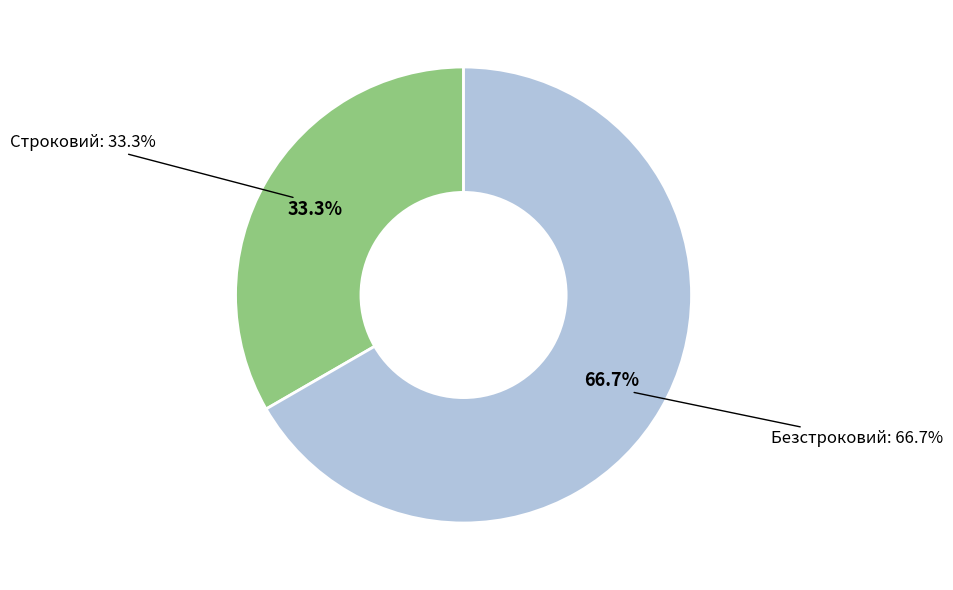

Which has a higher value, Безстроковий or Строковий?

Безстроковий